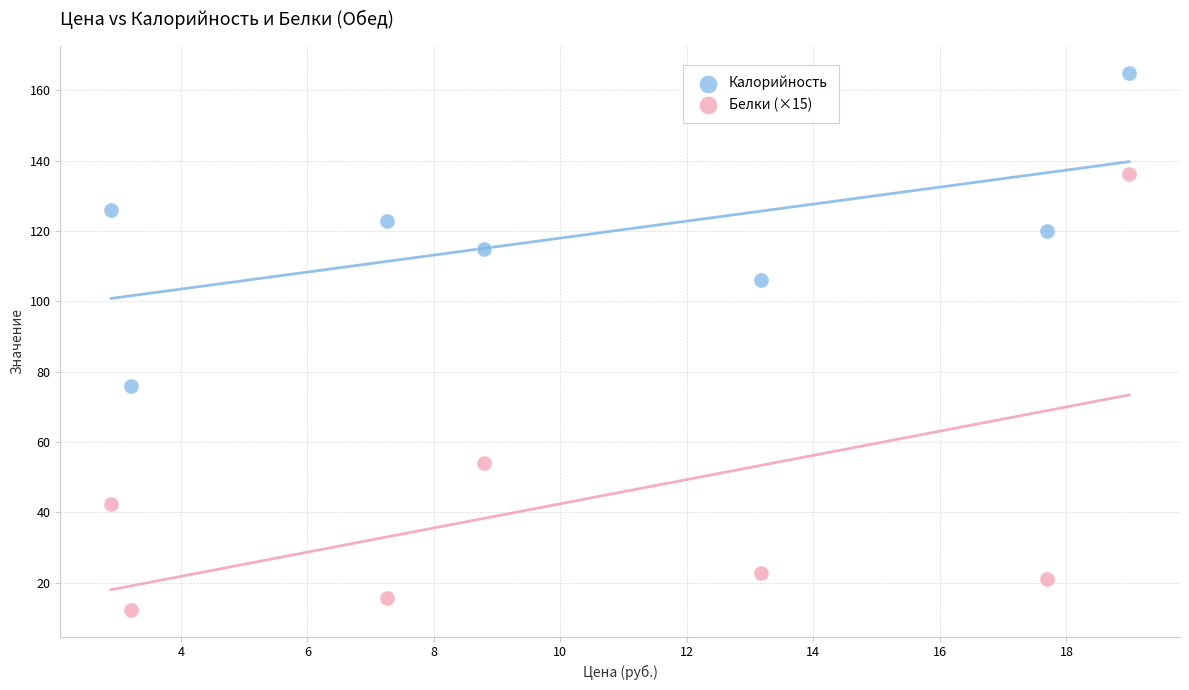

What is the X range (max minus min) for the scatter plot?

16.1